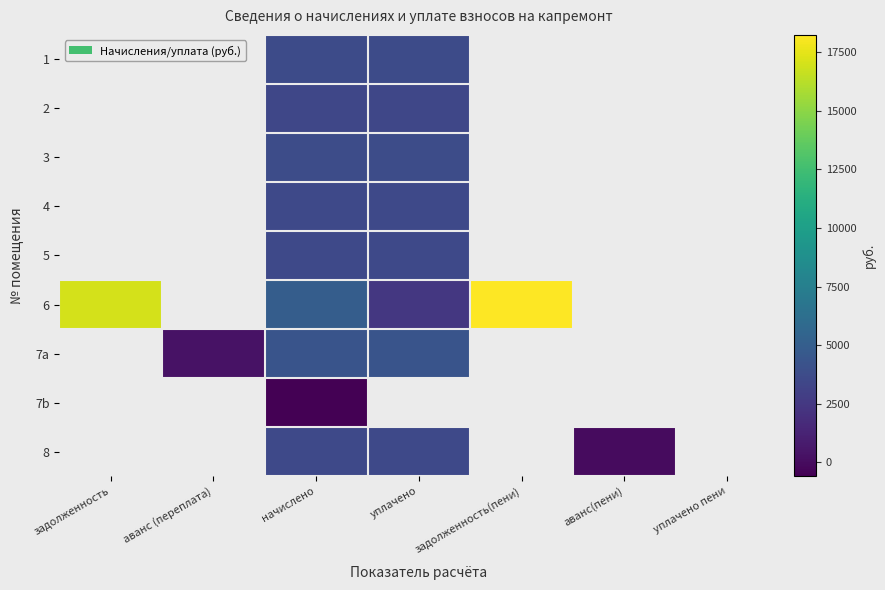

How many values in 3 are above zero?

2